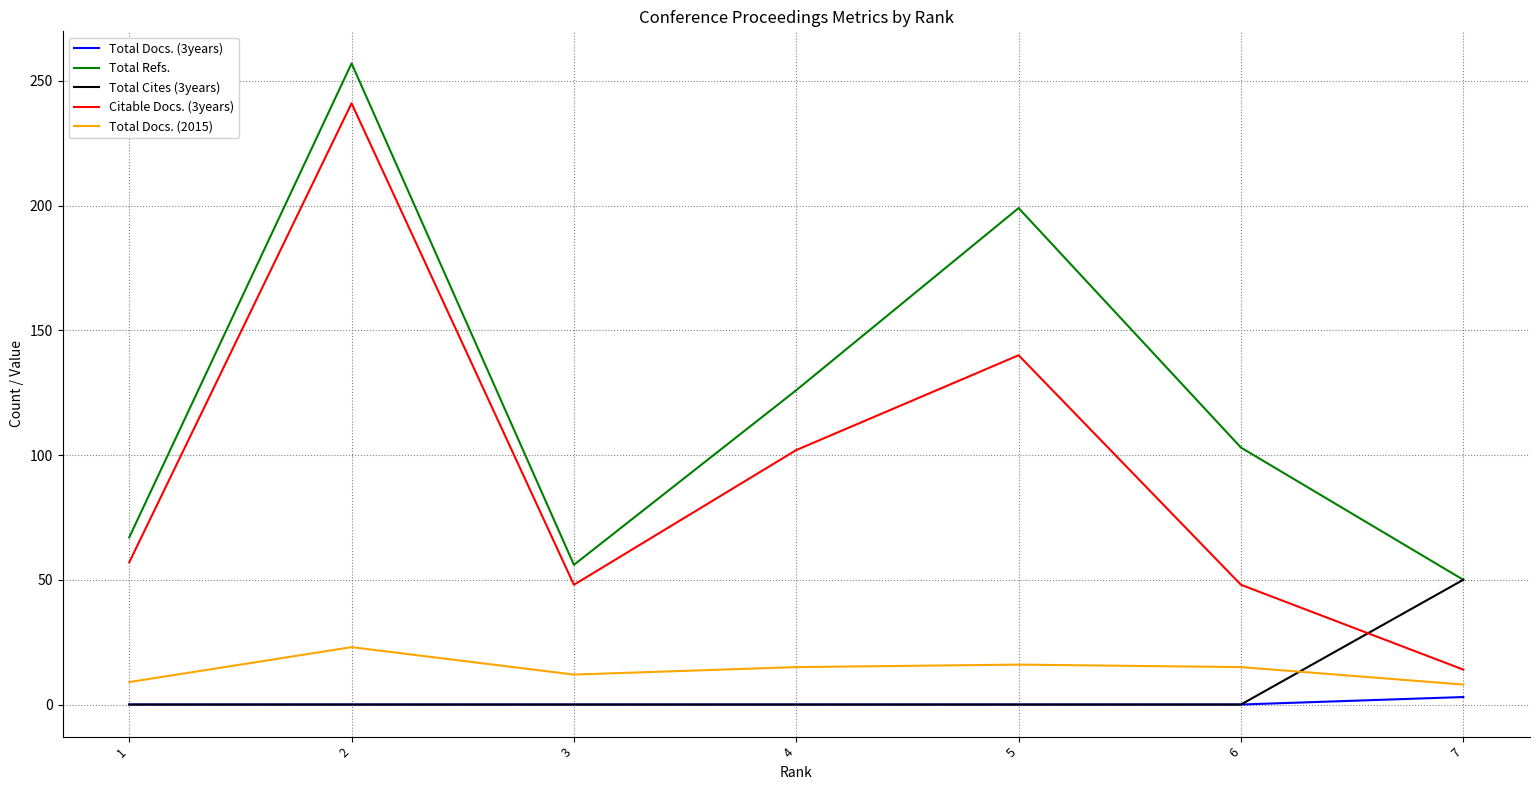

What are all the series names shown in the legend?

Total Docs. (3years), Total Refs., Total Cites (3years), Citable Docs. (3years), Total Docs. (2015)